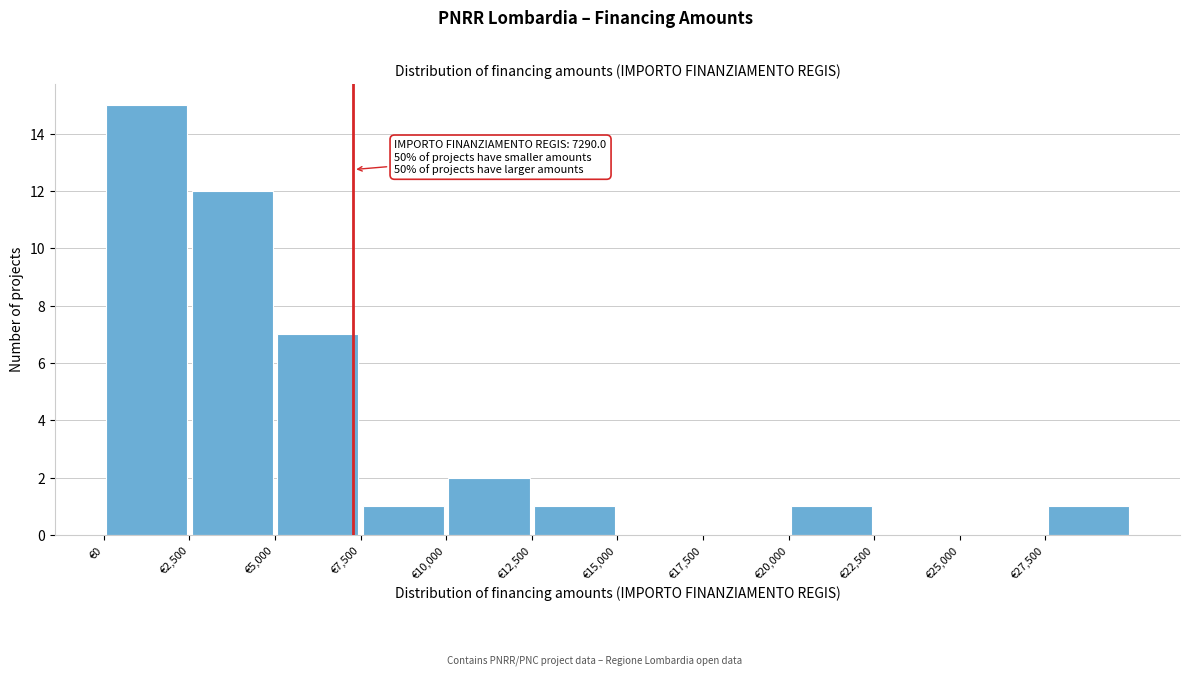

Which range on the x-axis has the tallest bar?

0 to 2500